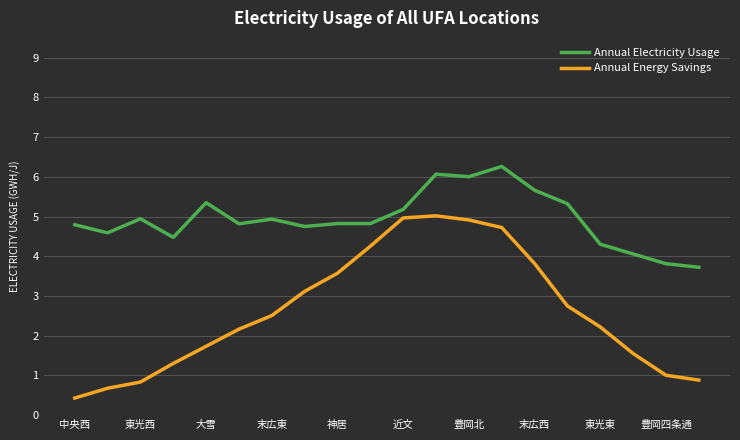

List the series in order of their overall mean, highest first.

Annual Electricity Usage, Annual Energy Savings